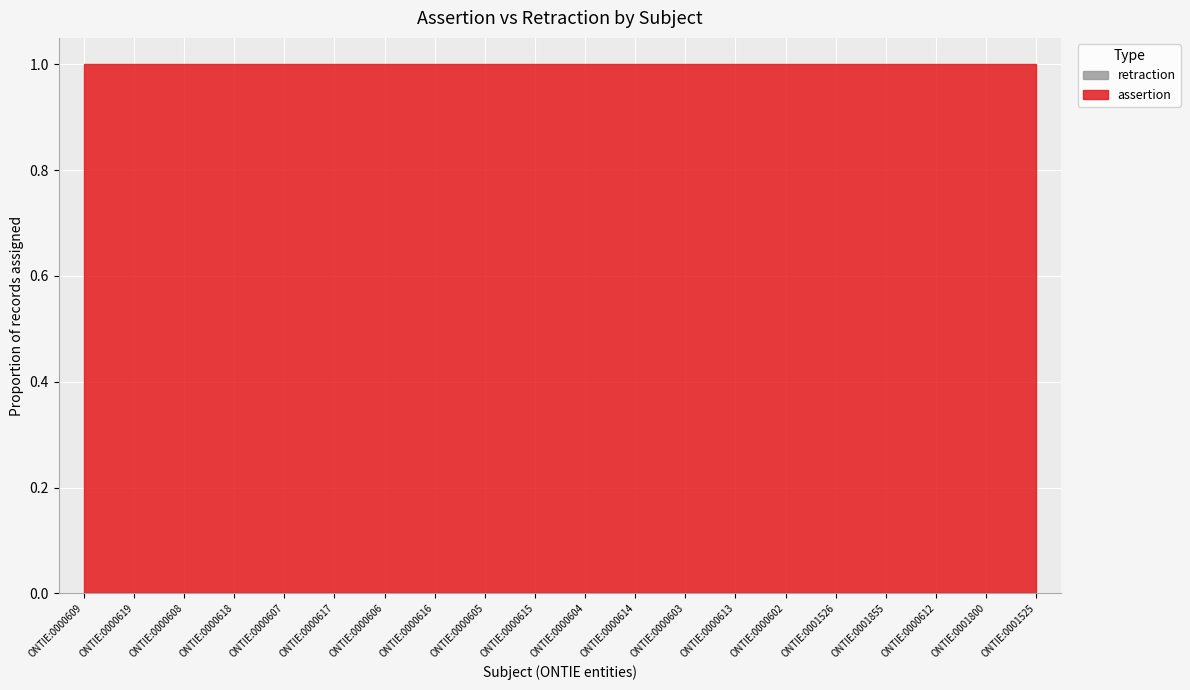

Which series has the widest spread of values?

assertion